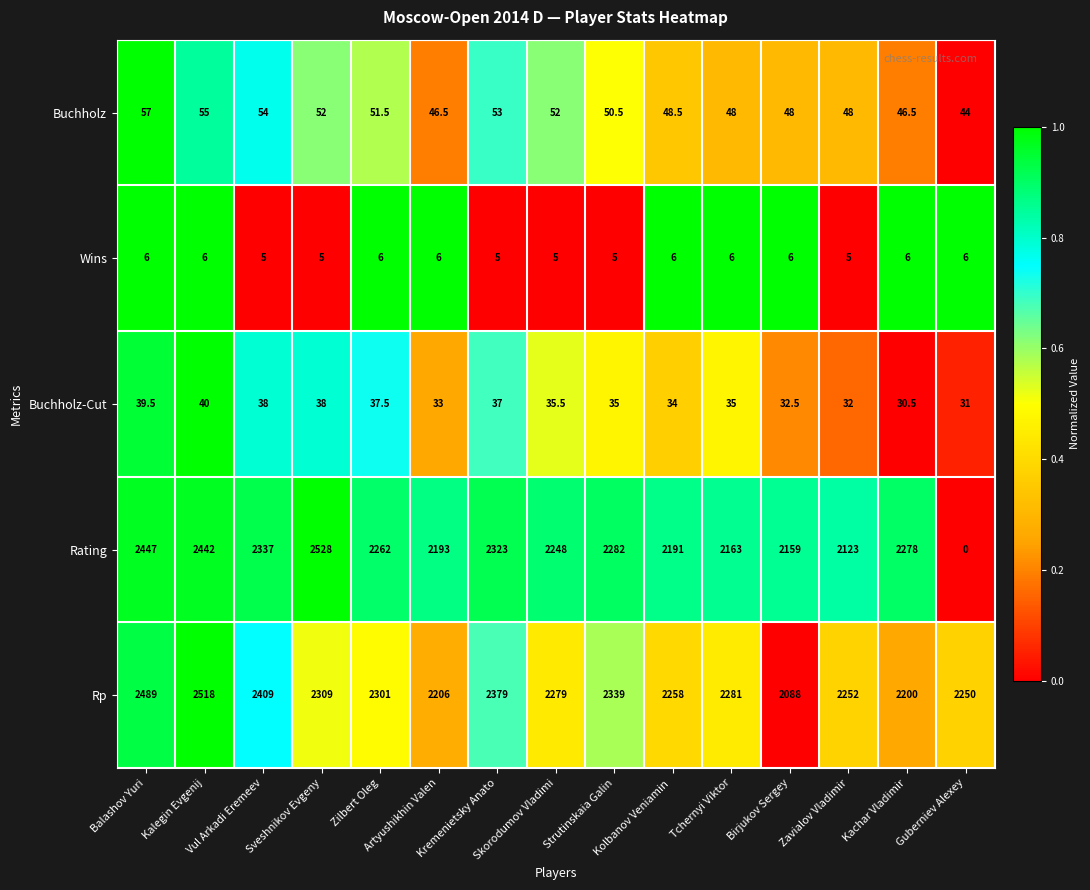

Which series has the largest total across all categories?

Rp